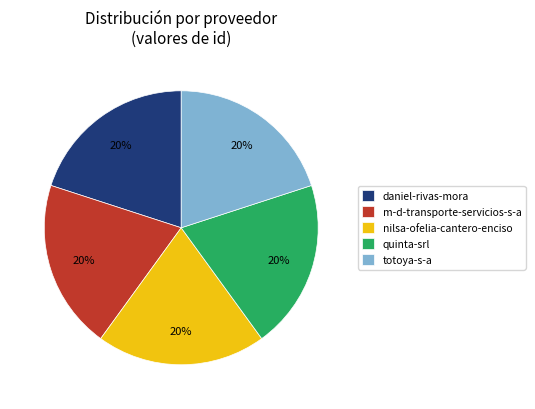

What is the ratio of the value at totoya-s-a to the value at nilsa-ofelia-cantero-enciso?

1.0